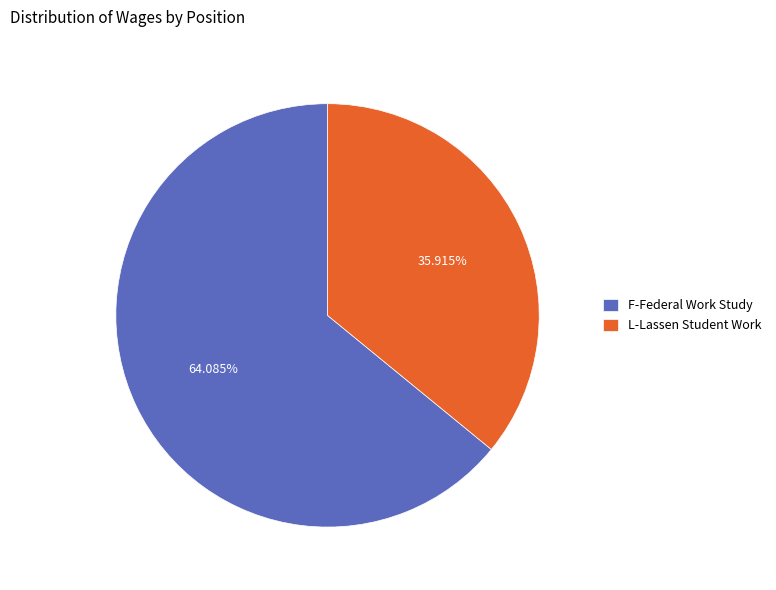

To the nearest percent, what is the average slice percentage?

50%